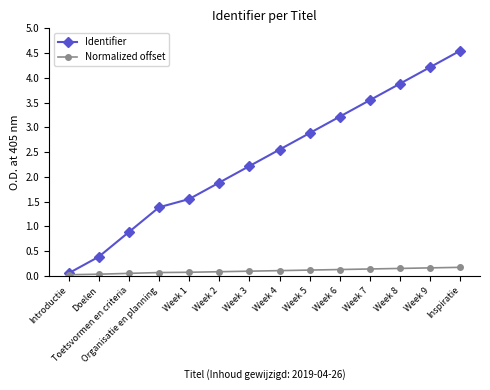

Rank the series by their maximum value, from lowest to highest.

Normalized offset, Identifier